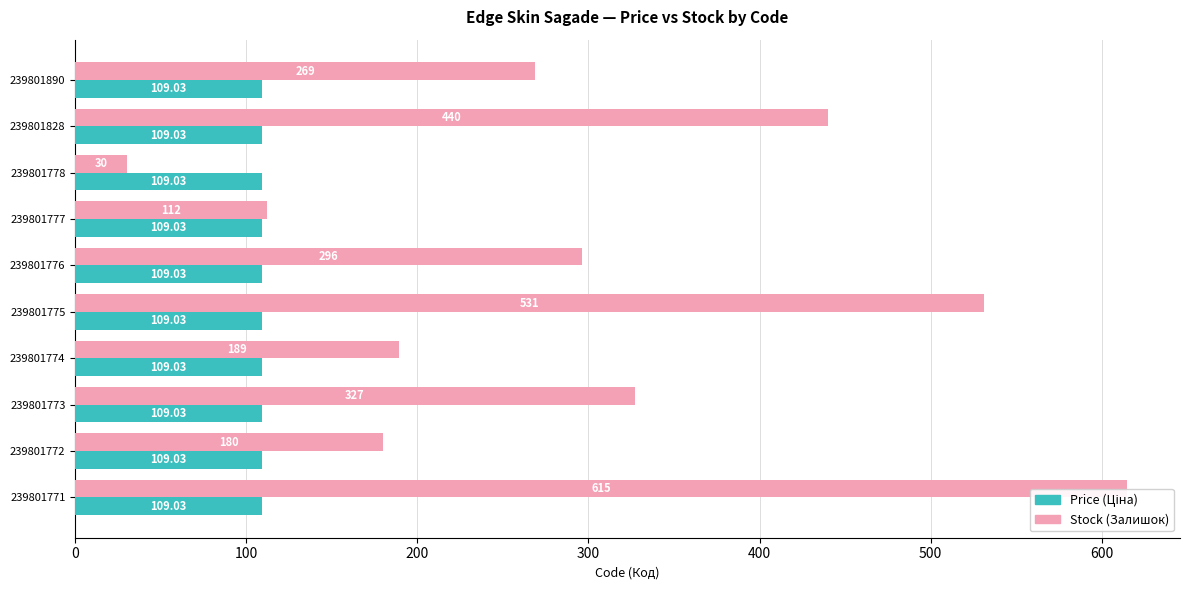

List the series in order of their overall mean, lowest first.

Price (Ціна), Stock (Залишок)